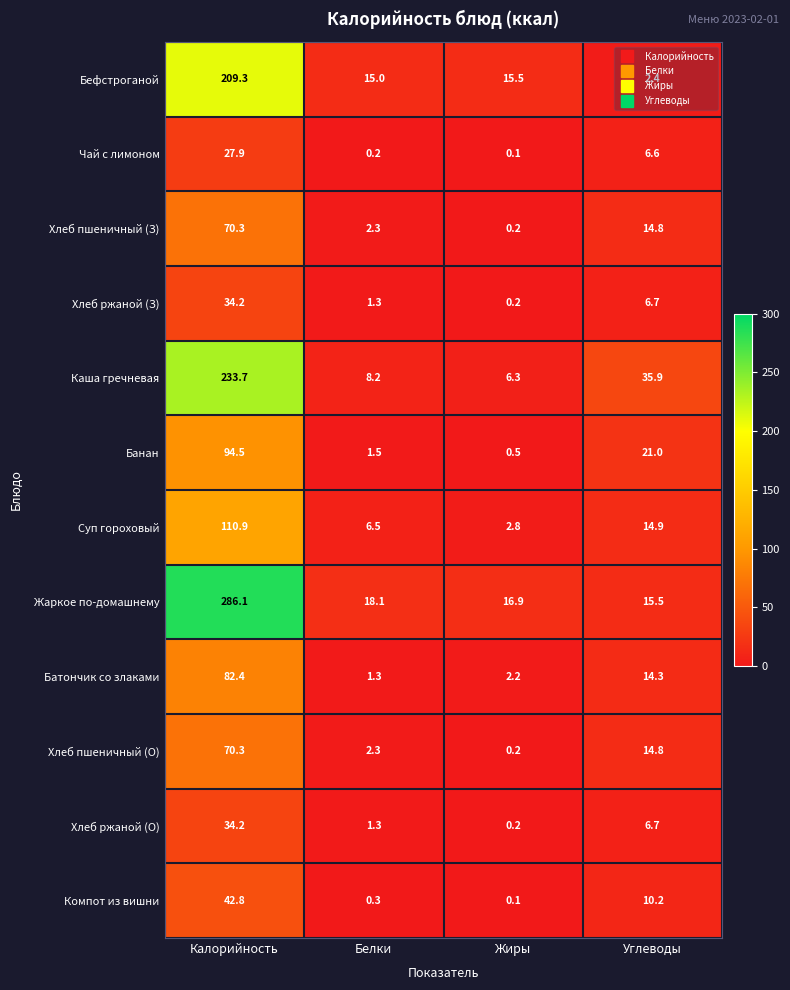

Rank the categories by Хлеб пшеничный (З) value from highest to lowest.

Калорийность, Углеводы, Белки, Жиры